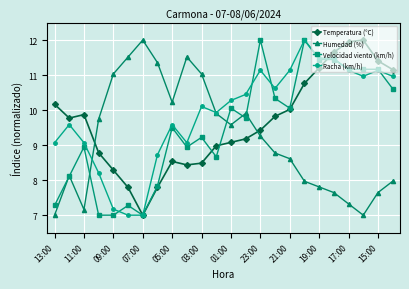

What is the minimum value shown in the chart?

7.0